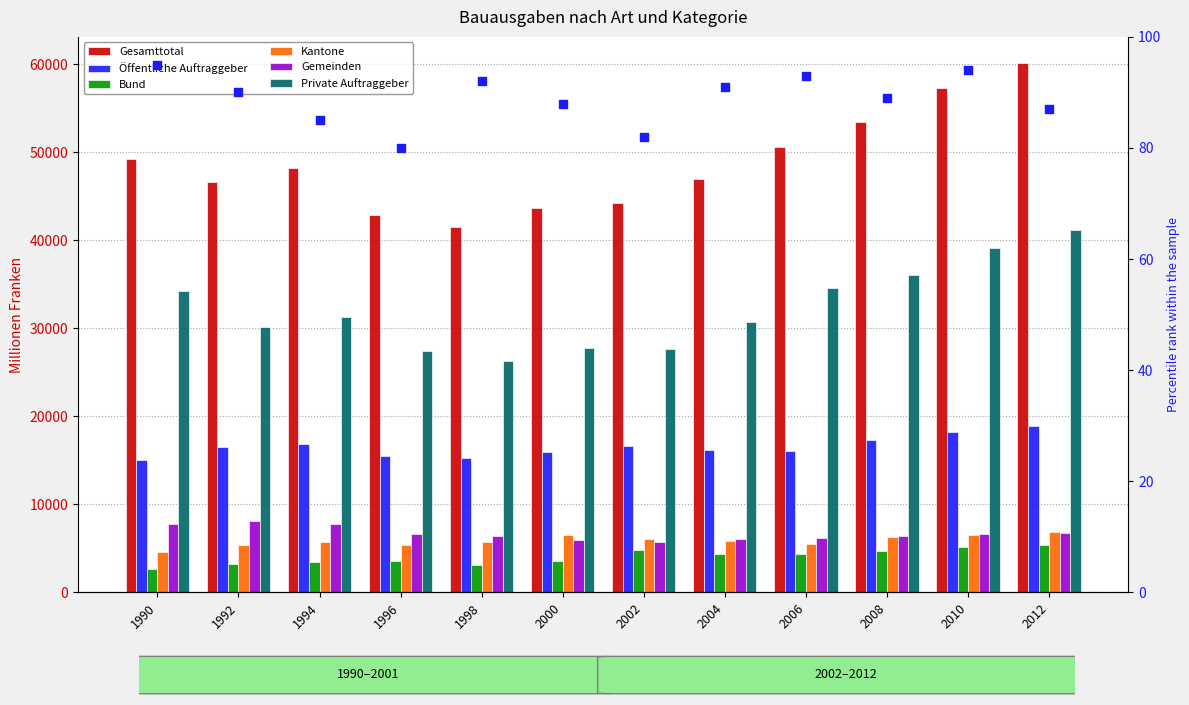

At how many categories does at least one series exceed 5128?

12